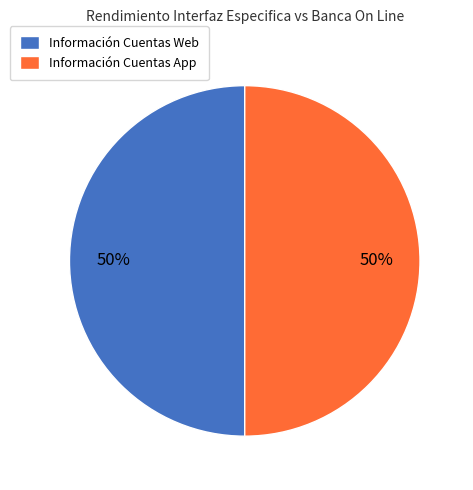

To the nearest percent, what portion does Información Cuentas App represent?

50%